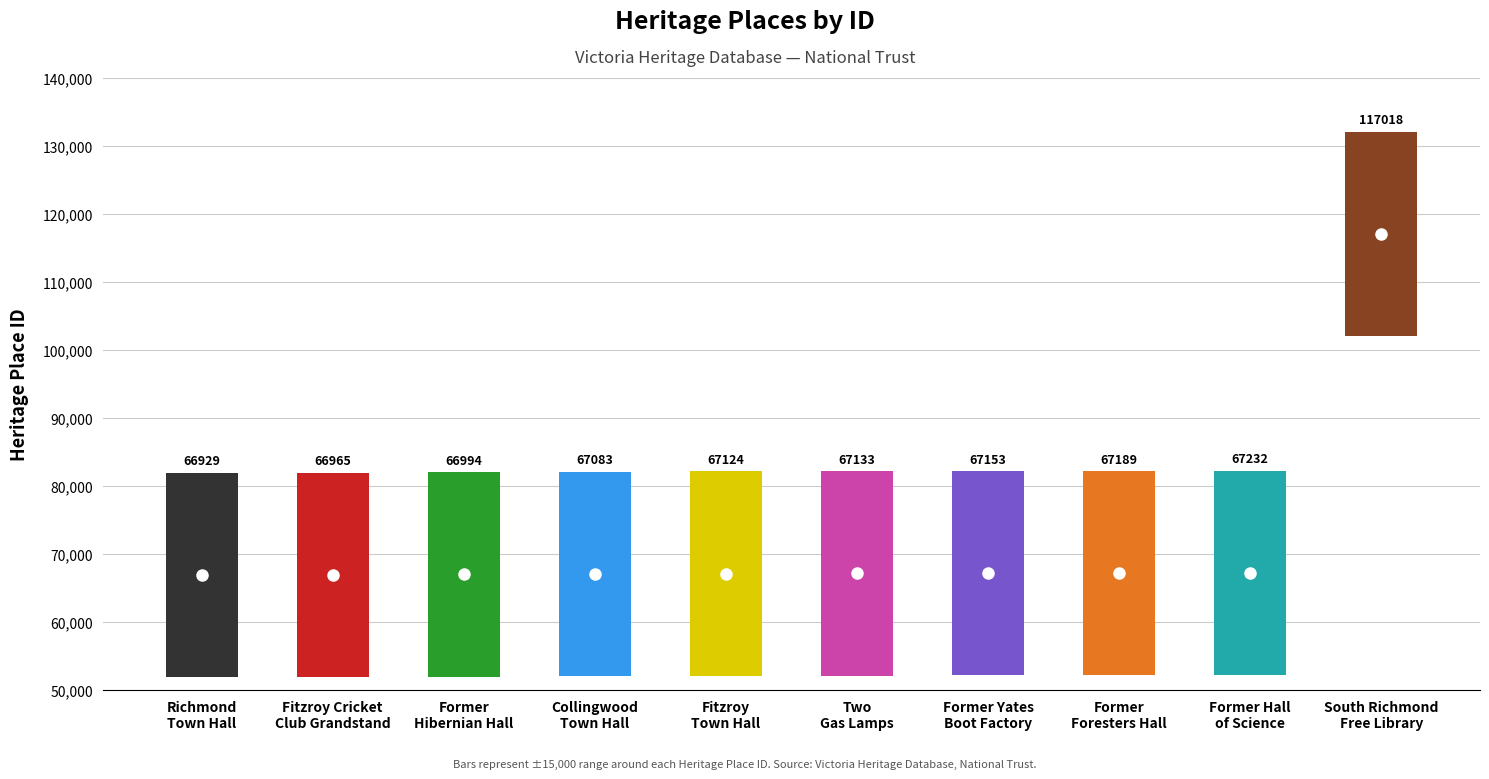

What is the difference between the maximum and minimum values?

50089